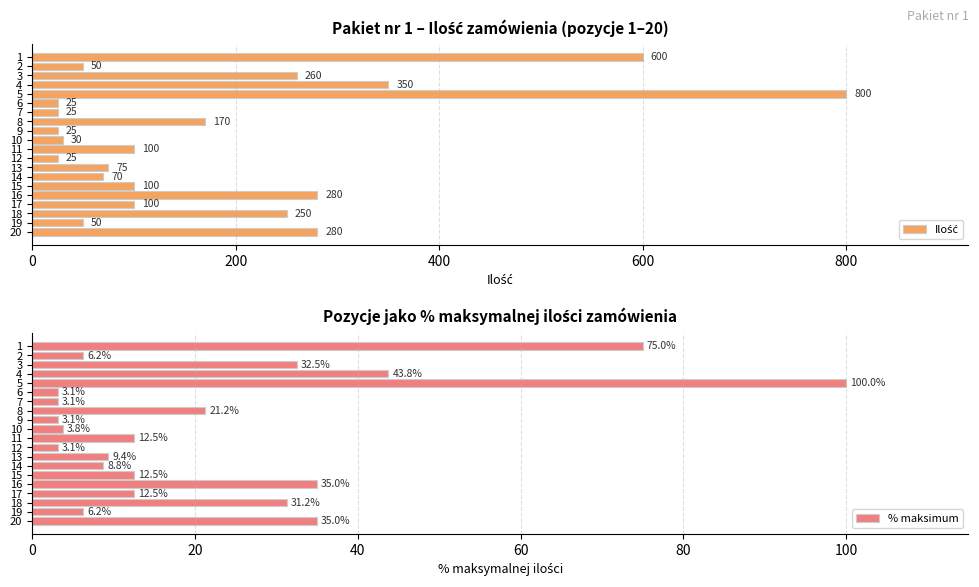

What is the value of the % maksimum bar at the 11th from the left?

12.5